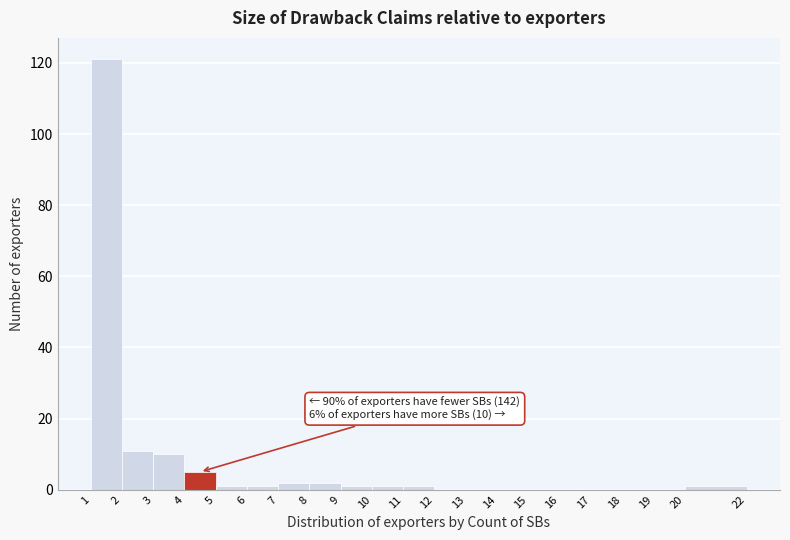

Over which range of the x-axis is the bar tallest?

1 to 2